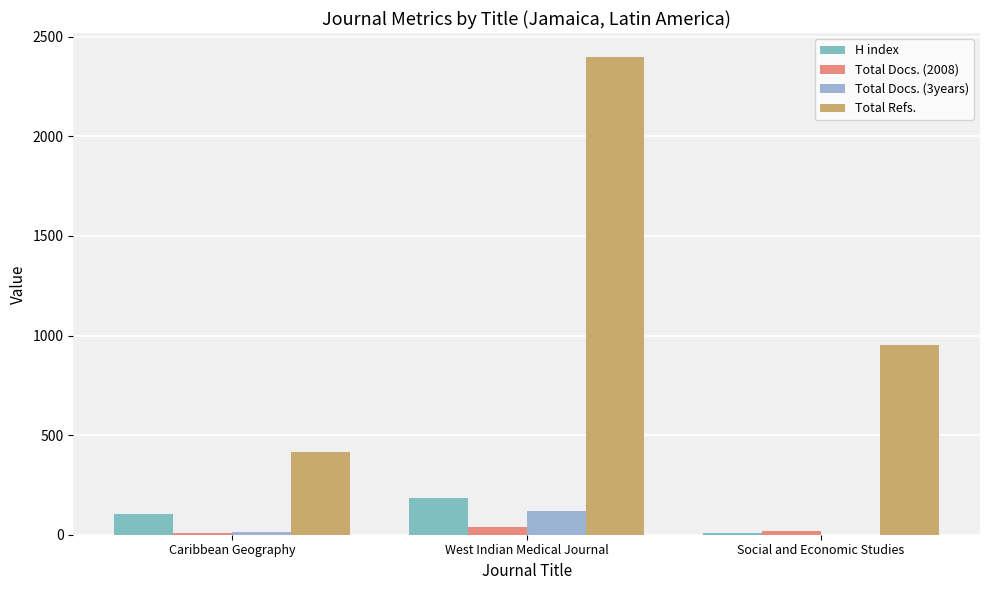

List the series in order of their peak value, highest first.

Total Refs., H index, Total Docs. (3years), Total Docs. (2008)